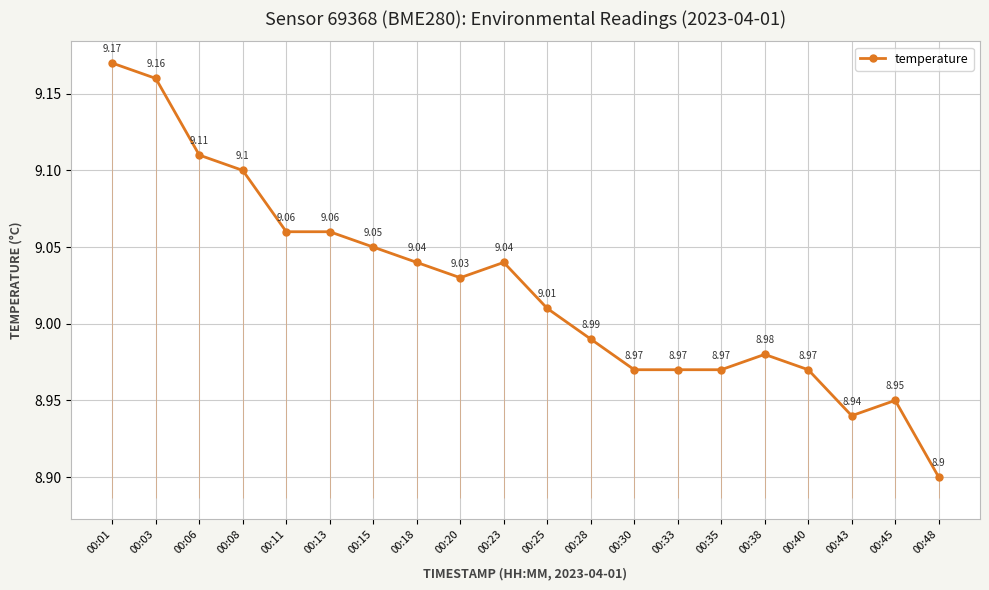

Between 00:03 and 00:20, which is larger?

00:03